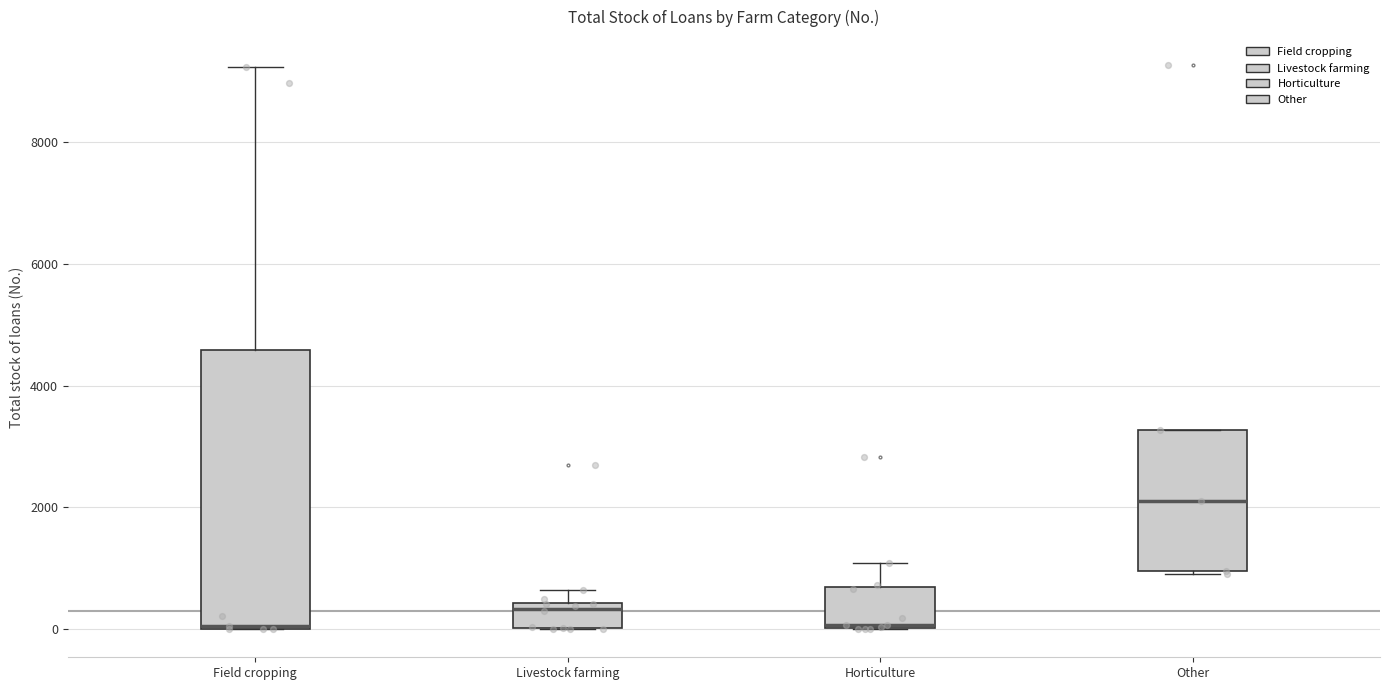

Where is the lower edge of the box for Livestock farming on the y-axis? The values are not printed on the chart, so give them approximately, as read against the axis.

0